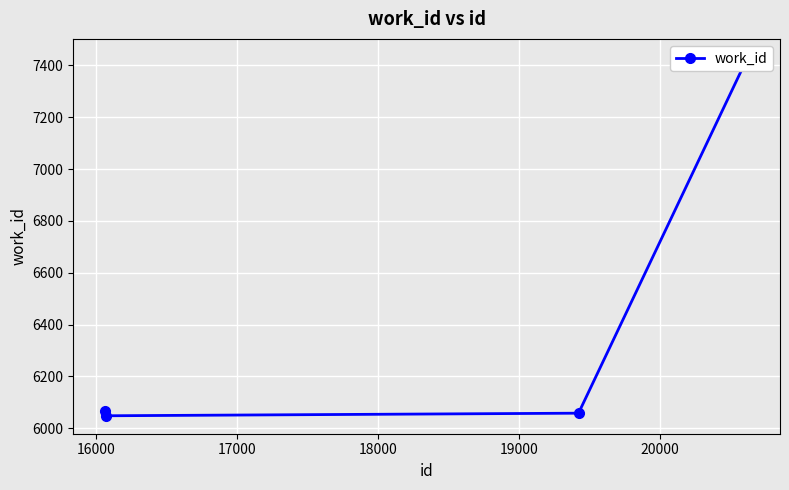

What is the minimum value shown in the chart?

6048